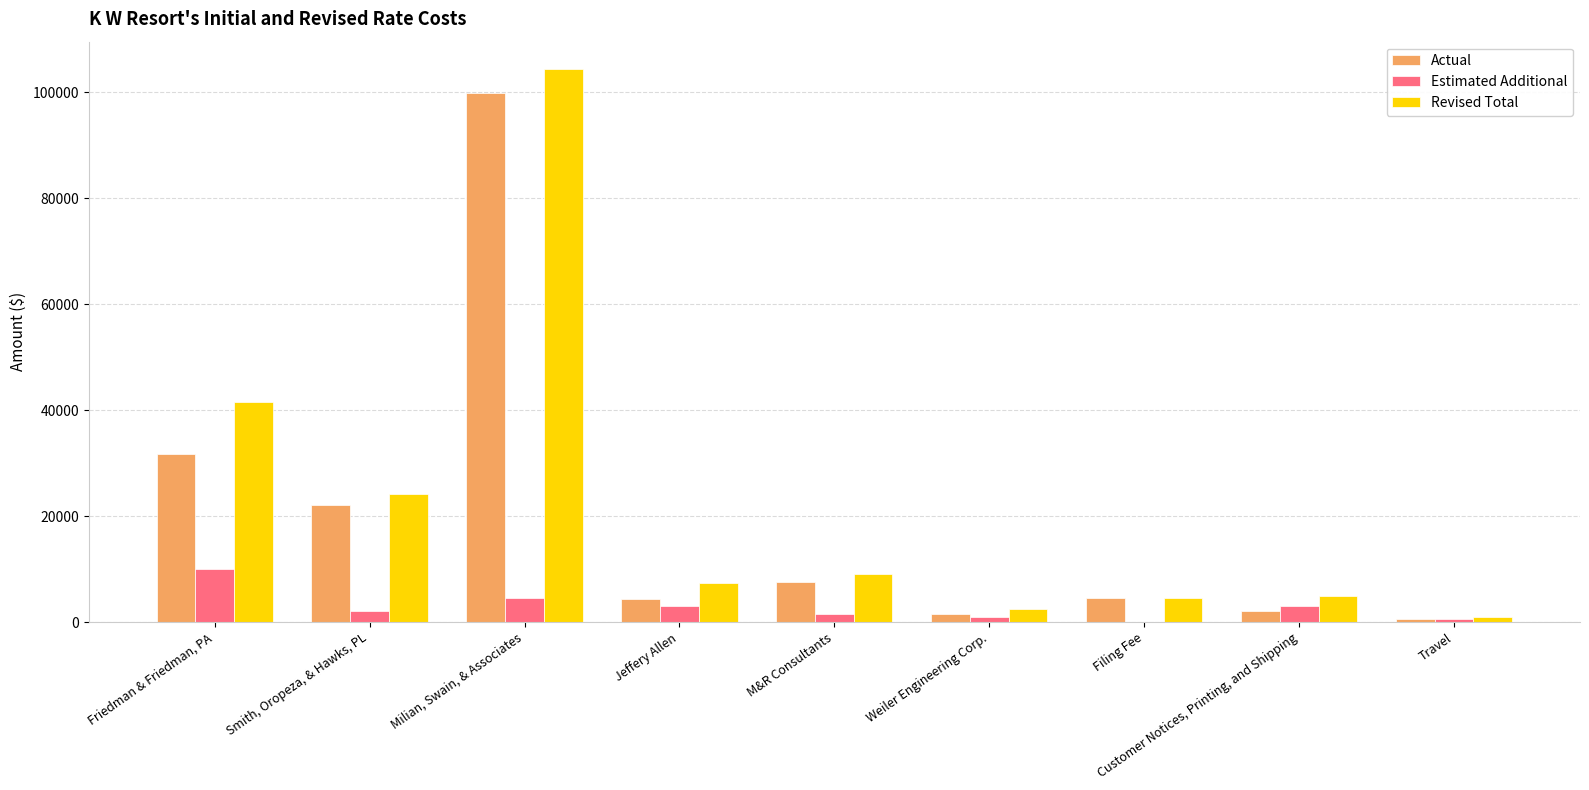

At which label is Estimated Additional closest to 4965?

Milian, Swain, & Associates